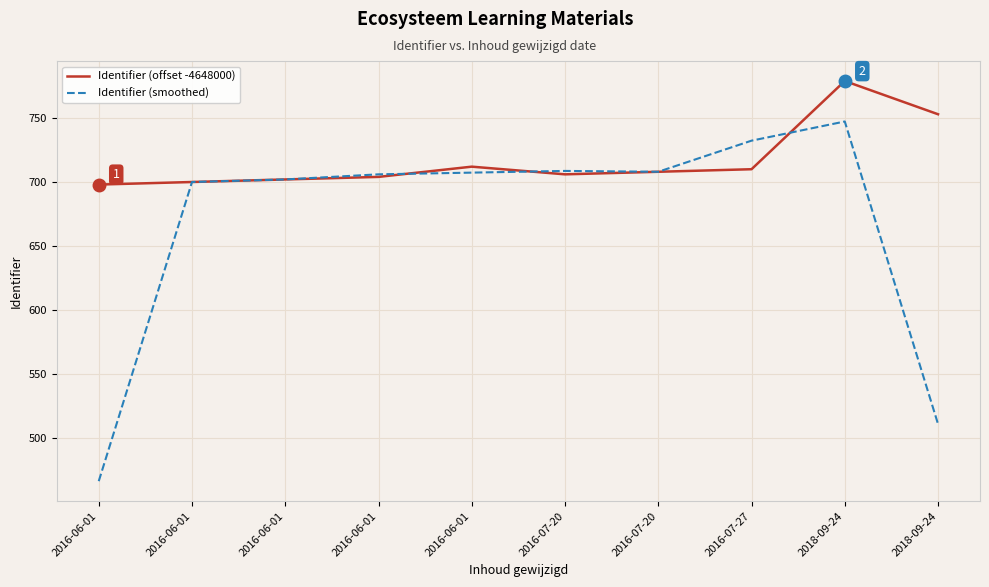

What value does the Identifier (offset -4648000) series have at 2016-07-20?

708.0